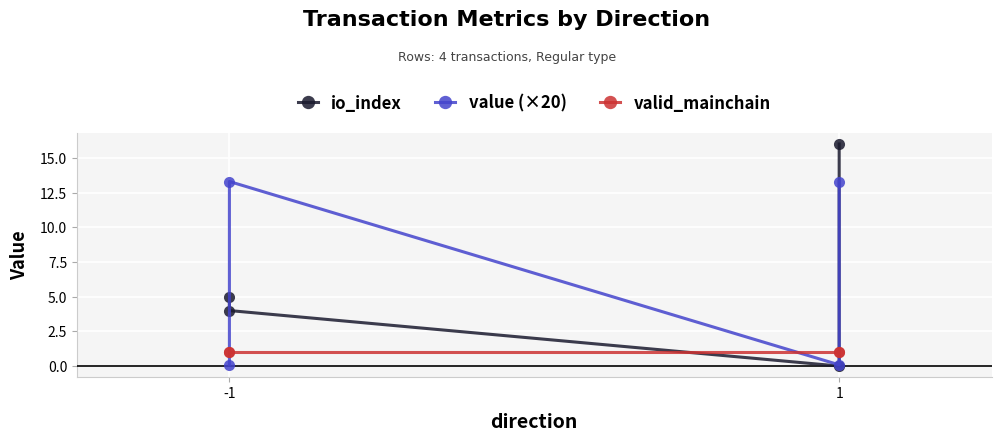

At how many categories does at least one series exceed 11?

2